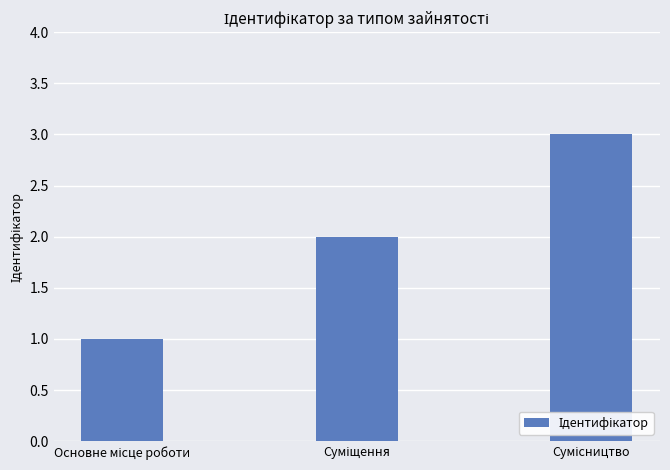

How many bars are there in total?

3